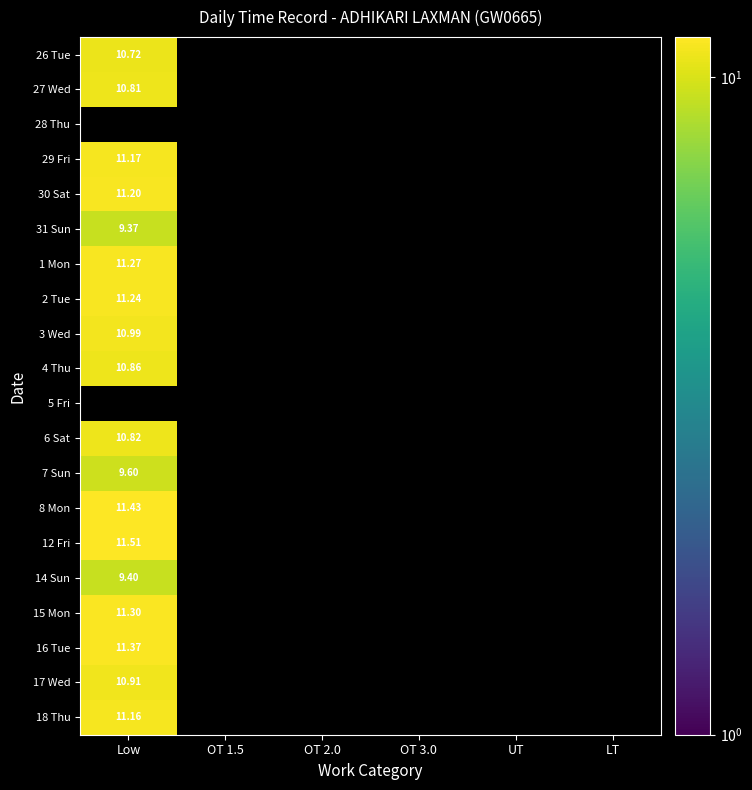

The value of 30 Sat at OT 3.0 is 7.3. True or false?

False